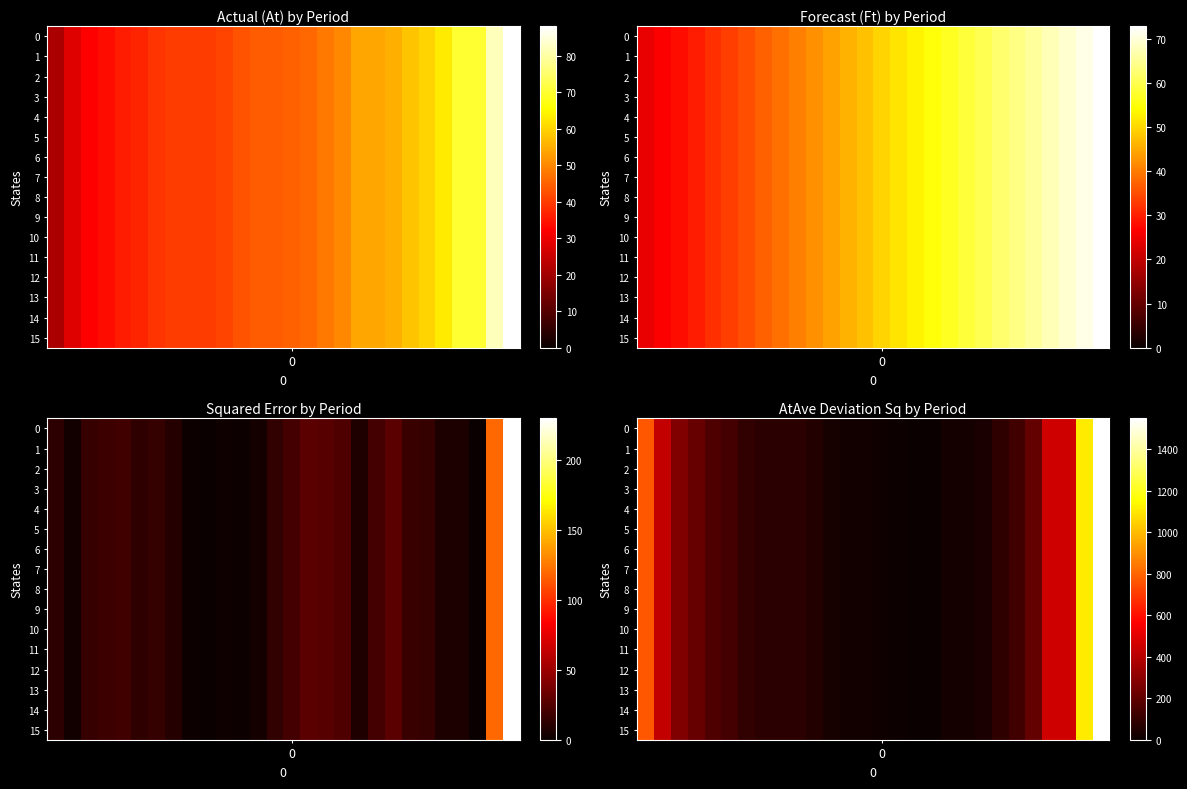

At which category is the sum across all series the highest?

27